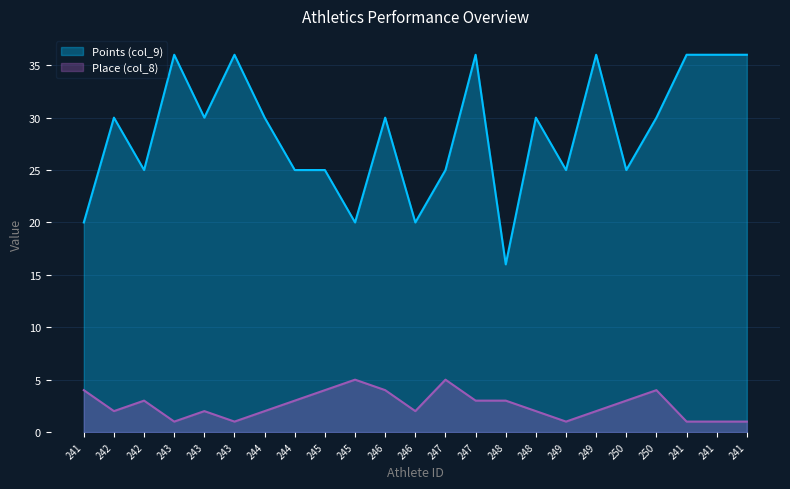

True or false: Place (col_8) has a value of 1 at 241.

True